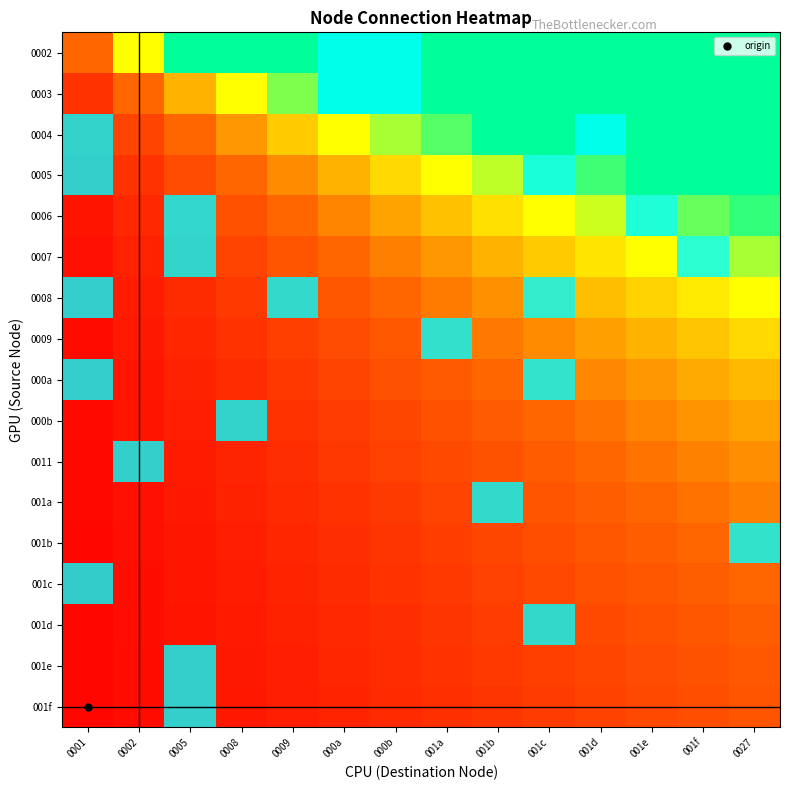

At how many categories does at least one series exceed 0?

14